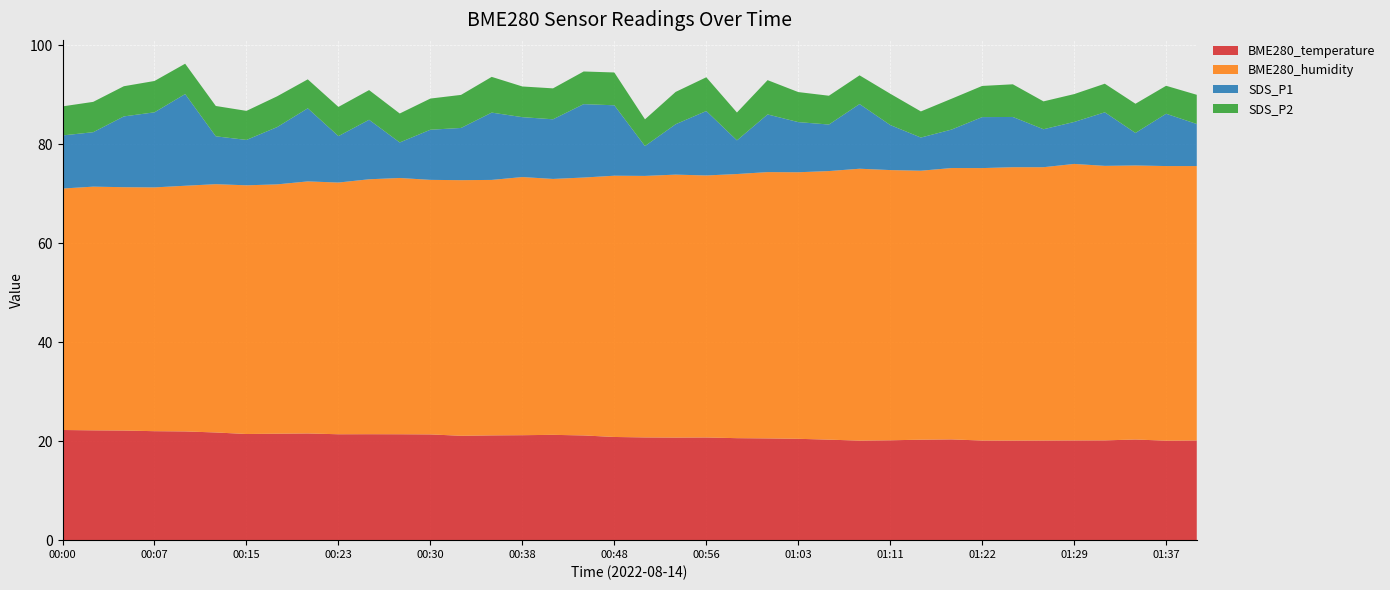

Reading left to right, transcribe all the data shown in this chart.

BME280_temperature: 22.3	22.2	22.1	22.0	22.0	21.8	21.4	21.5	21.6	21.4	21.4	21.4	21.4	21.1	21.2	21.2	21.3	21.2	20.9	20.8	20.7	20.8	20.6	20.6	20.5	20.3	20.1	20.2	20.3	20.4	20.1	20.1	20.1	20.1	20.2	20.3	20.1	20.1
BME280_humidity: 48.8	49.2	49.2	49.3	49.6	50.2	50.2	50.4	50.9	50.9	51.5	51.8	51.4	51.6	51.6	52.2	51.7	52.1	52.8	52.8	53.1	52.9	53.4	53.8	53.9	54.3	54.9	54.6	54.4	54.8	55.0	55.2	55.2	55.9	55.5	55.4	55.5	55.5
SDS_P1: 10.7	11.0	14.3	15.2	18.5	9.7	9.2	11.6	14.8	9.4	12.0	7.2	10.1	10.6	13.6	12.1	12.1	14.8	14.2	6.0	10.2	13.0	6.8	11.7	10.1	9.4	13.1	9.1	6.7	7.8	10.3	10.2	7.7	8.5	10.8	6.6	10.6	8.5
SDS_P2: 5.9	6.1	6.1	6.3	6.1	6.1	5.9	6.2	5.8	5.9	6.0	5.8	6.3	6.7	7.2	6.2	6.2	6.6	6.6	5.4	6.5	6.8	5.6	6.9	6.1	5.8	5.8	6.3	5.3	6.2	6.3	6.6	5.6	5.6	5.8	5.9	5.7	5.9